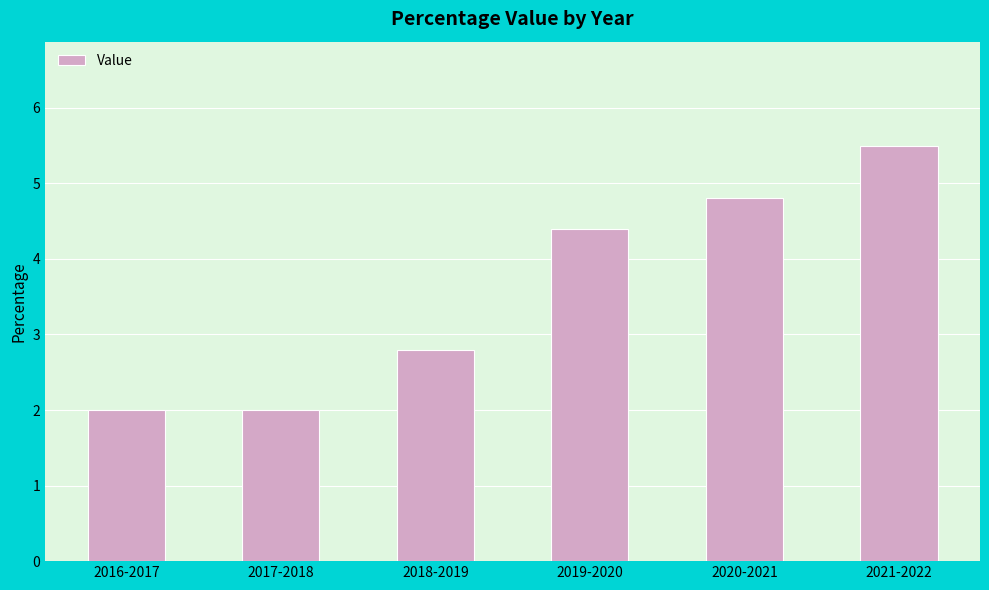

What is the minimum value shown in the chart?

2.0